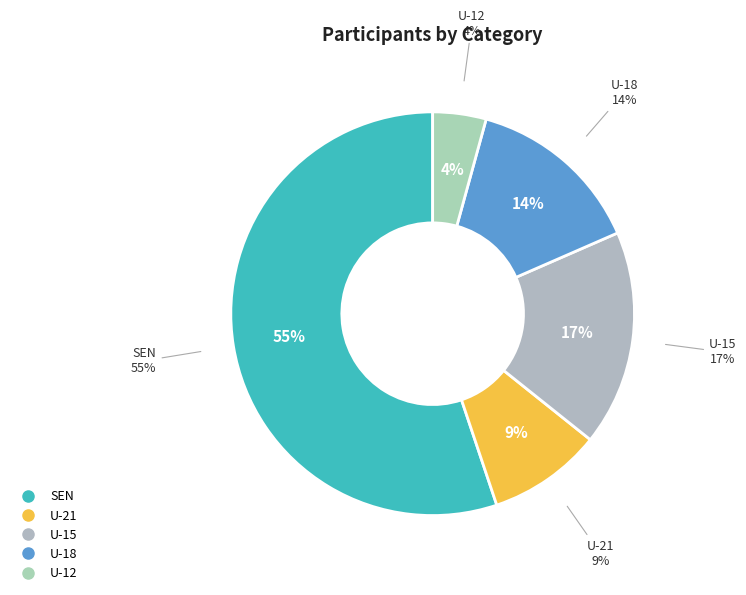

True or false: U-18 accounts for 14% of the total.

True